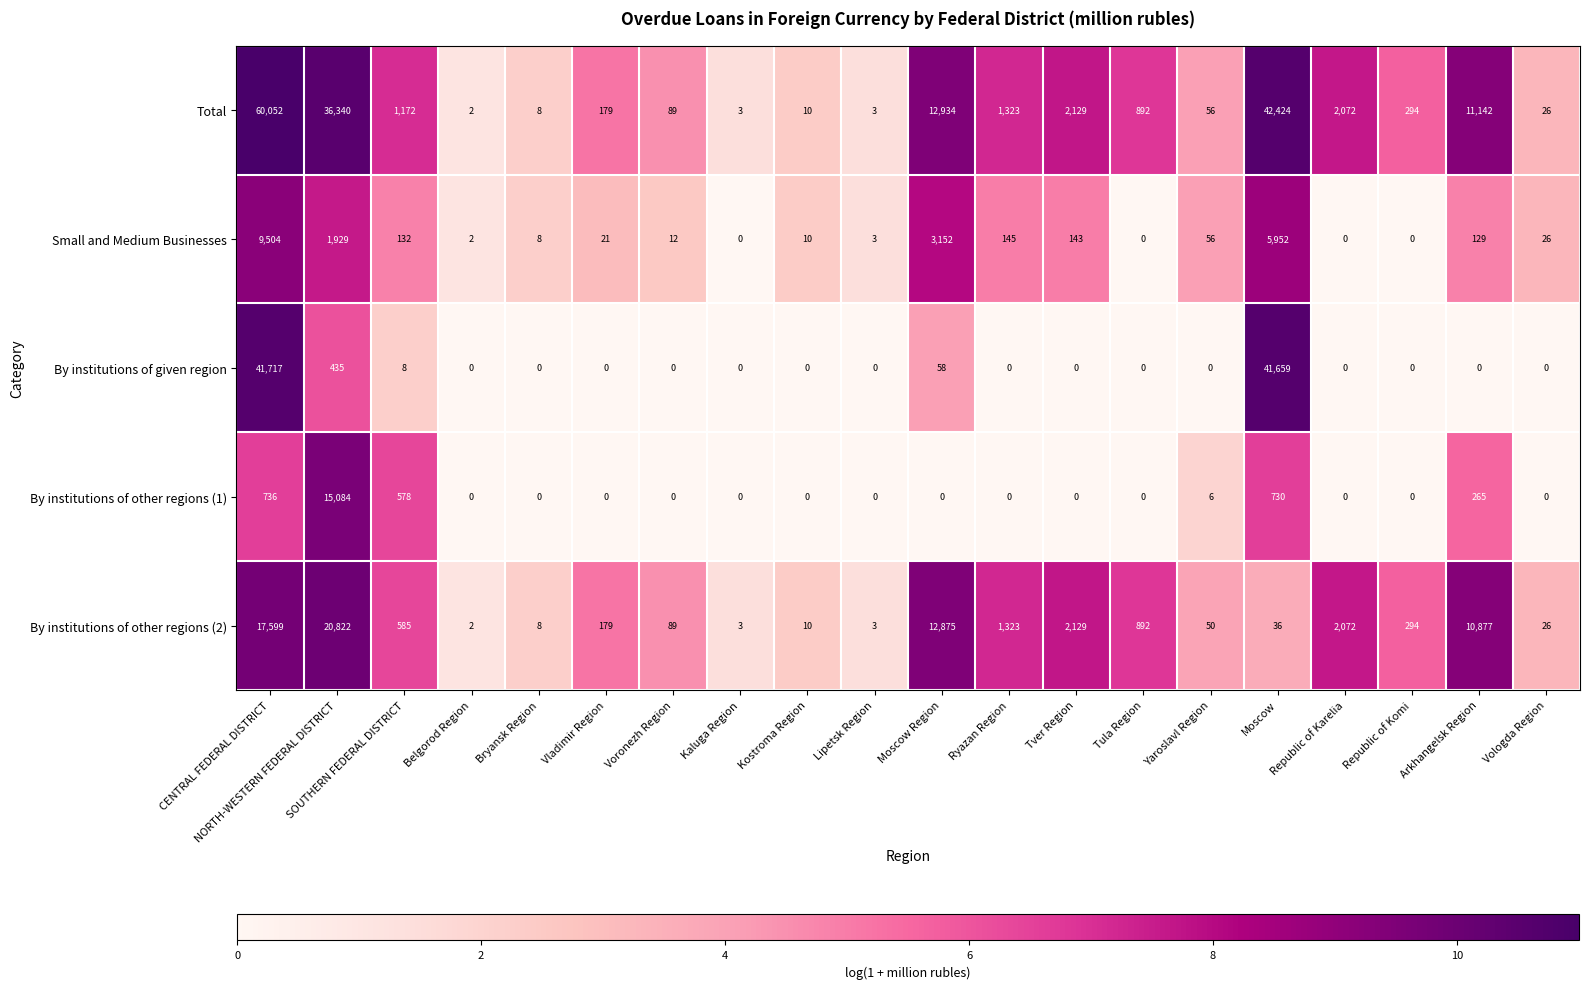

What is the spread (max minus min) of values at Tver Region?

2129